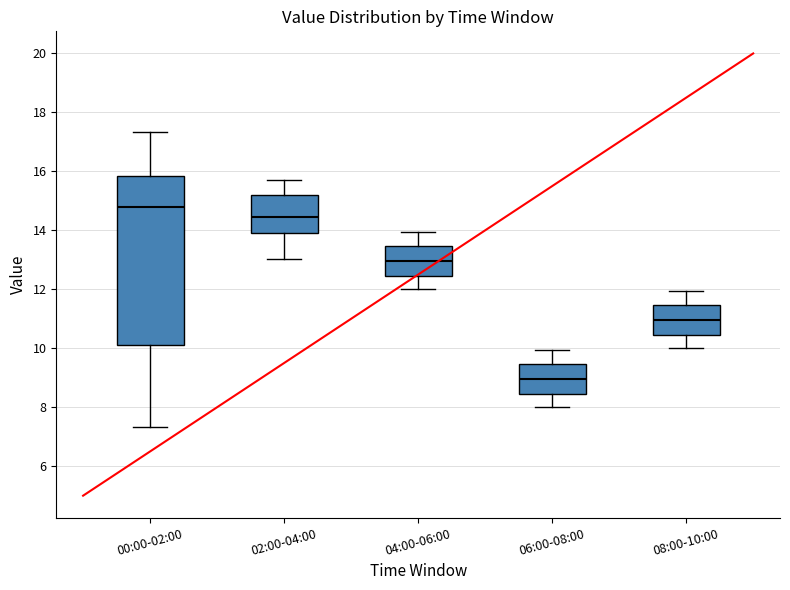

Reading left to right, transcribe this box plot: for each box, give where its median line is, the range the box spans, and where its two whiskers end, as read against the y-axis. The values are not printed on the chart, so give them approximately, as read against the axis.

00:00-02:00: median 14.8, box 10.2 to 15.8, whiskers 7.4 to 17.4
02:00-04:00: median 14.4, box 14.0 to 15.2, whiskers 13.0 to 15.8
04:00-06:00: median 13.0, box 12.4 to 13.4, whiskers 12.0 to 14.0
06:00-08:00: median 9.0, box 8.4 to 9.4, whiskers 8.0 to 10.0
08:00-10:00: median 11.0, box 10.4 to 11.4, whiskers 10.0 to 12.0